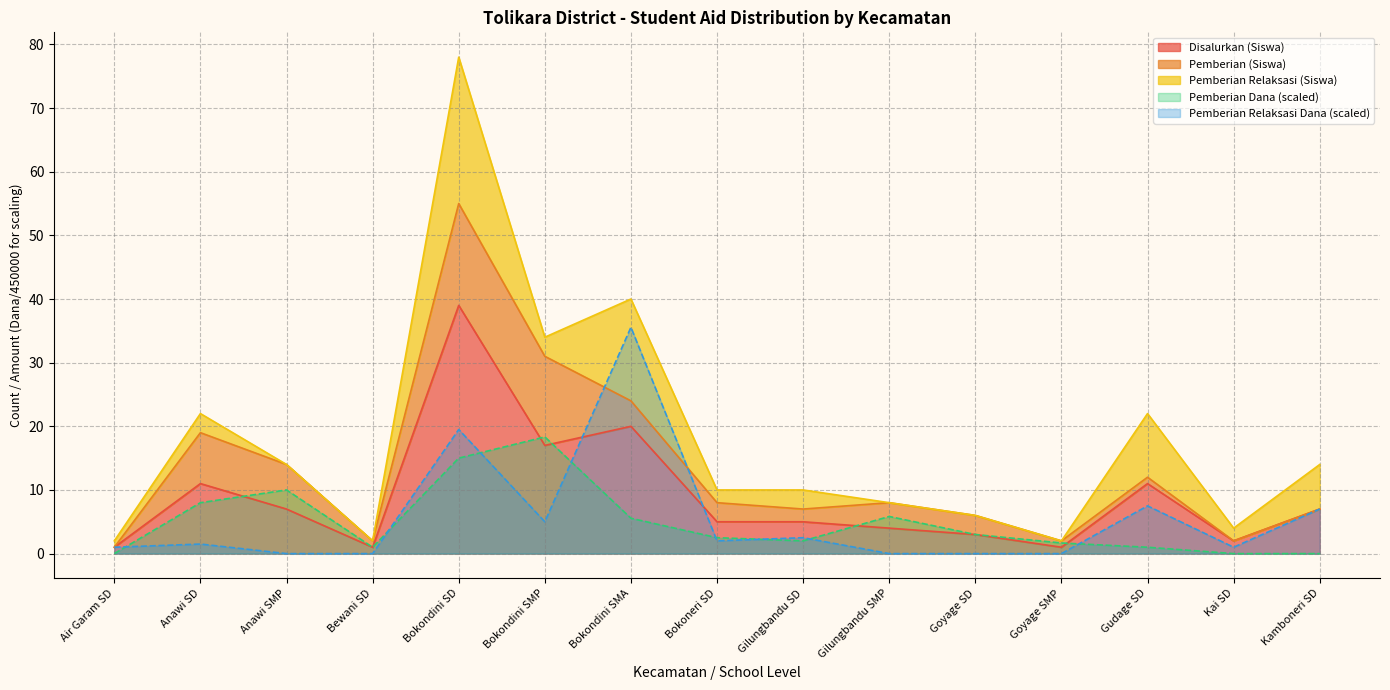

What is the average value of the Pemberian Relaksasi Dana series?

5.5